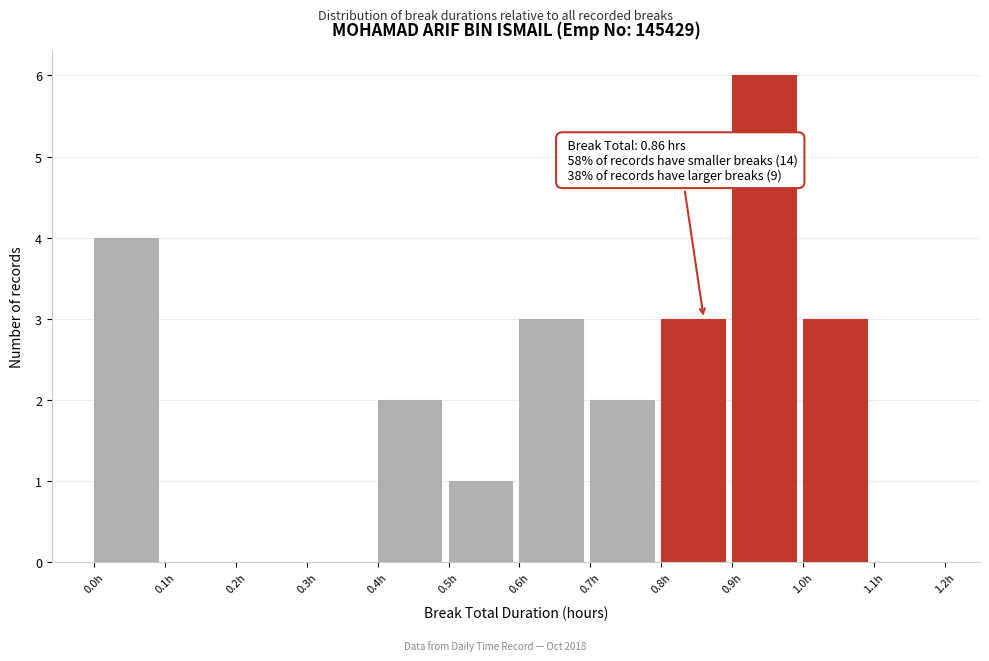

Over which range of the x-axis is the bar tallest?

0.9 to 1.0